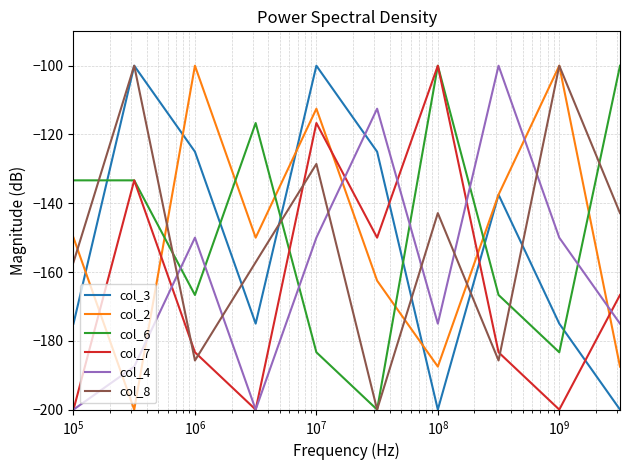

What is the smallest value displayed?

-200.0